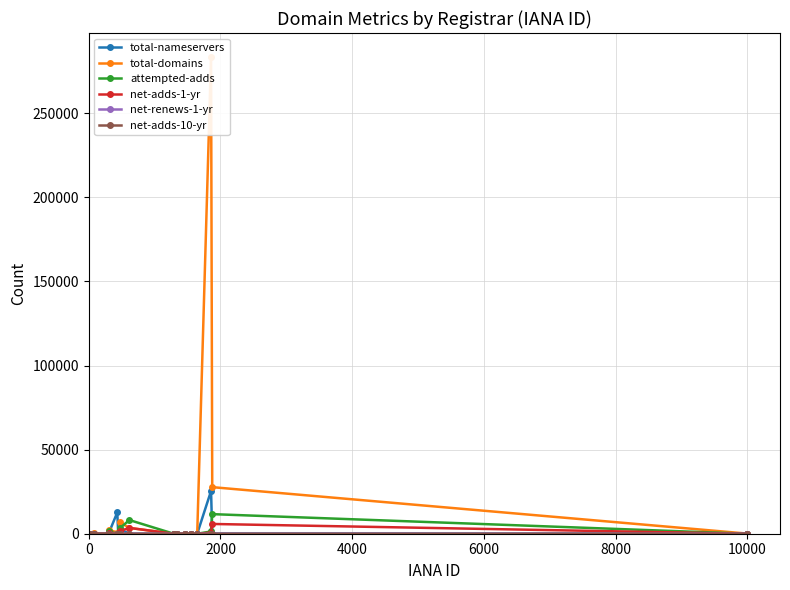

List the series in order of their peak value, lowest first.

net-adds-10-yr, net-renews-1-yr, net-adds-1-yr, attempted-adds, total-nameservers, total-domains